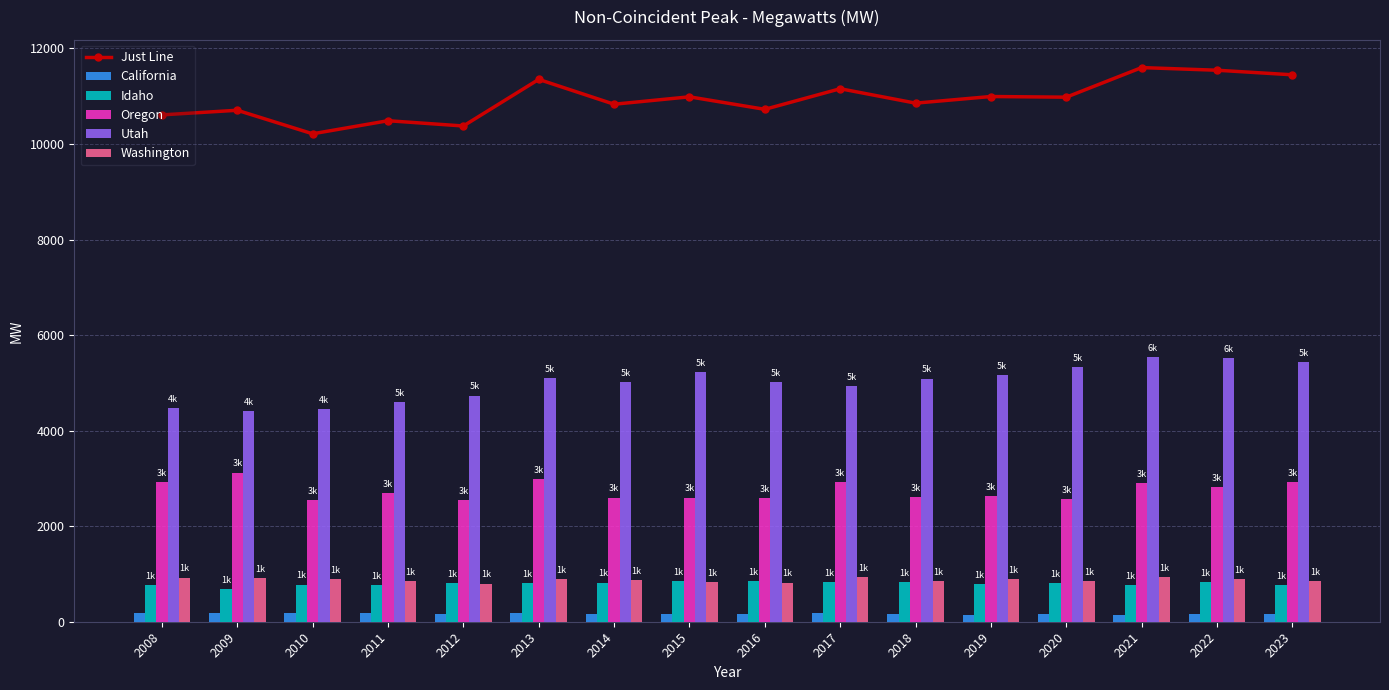

Reading left to right, list all the values displayed in this chart.

Just Line: 10608.6	10705.2	10212.7	10486.3	10376.1	11351.3	10831.4	10986.5	10724.5	11156.0	10854.4	10993.0	10978.9	11598.3	11543.1	11447.3
California: 187.2	192.6	176.1	177.4	159.1	182.3	160.7	156.6	154.9	177.5	157.8	151.3	154.5	149.4	161.7	155.2
Idaho: 759.5	687.7	777.3	770.0	800.2	814.5	818.1	842.6	848.0	830.3	830.0	793.3	806.4	771.3	833.1	769.1
Oregon: 2921.2	3120.7	2552.5	2685.8	2550.3	2979.6	2597.7	2598.2	2583.5	2919.8	2607.8	2632.2	2562.3	2894.2	2813.5	2924.4
Utah: 4478.9	4404.1	4447.5	4596.0	4732.4	5091.1	5024.2	5226.2	5018.2	4931.5	5090.7	5158.3	5336.3	5546.8	5525.6	5430.9
Washington: 922.7	917.0	893.4	853.6	796.7	885.6	871.1	836.7	819.3	943.1	849.3	894.7	848.1	938.0	894.9	844.0